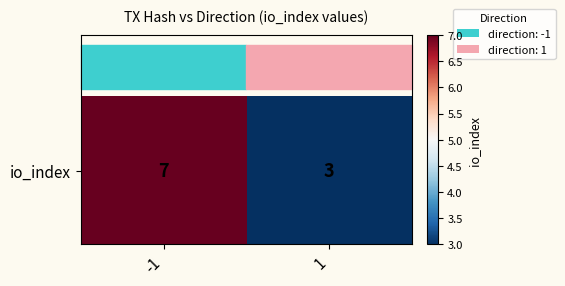

Is it true that the value at -1 is 10?

False